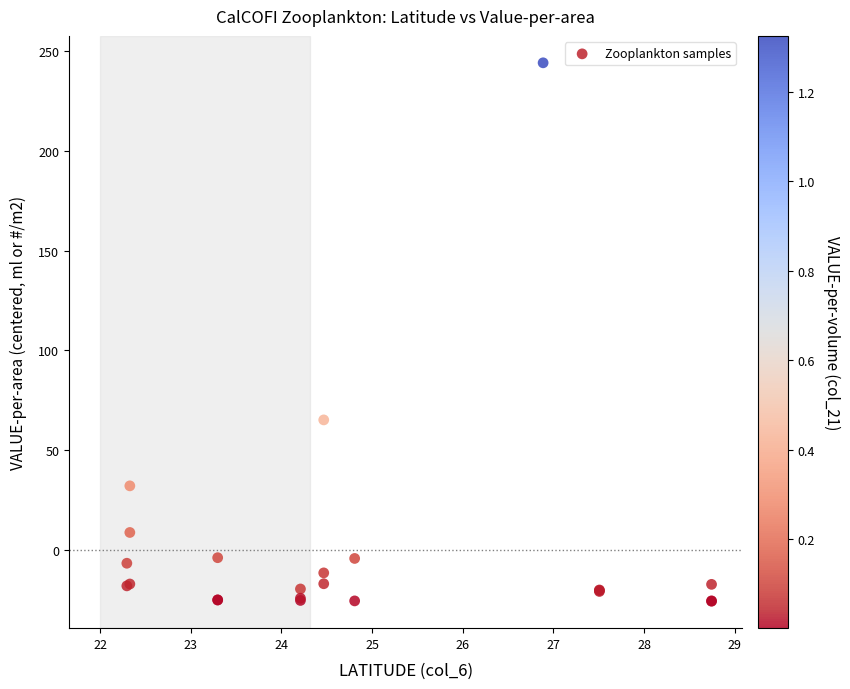

What Y value in the scatter plot is closest to 109?

65.2